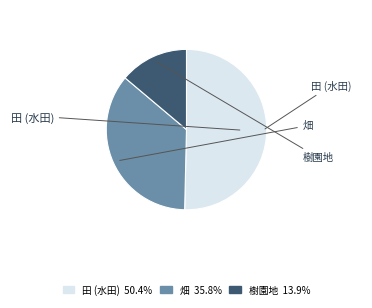

How many slices are in this pie chart?

3